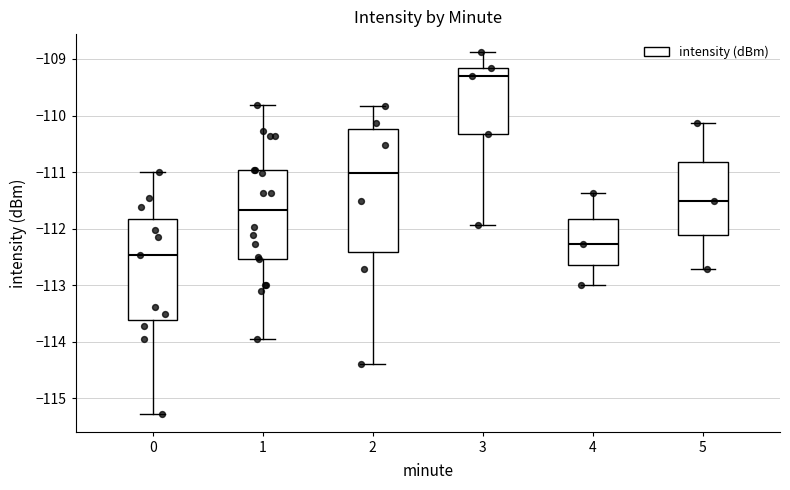

Which box is the tallest, from its lower edge to its upper edge?

2